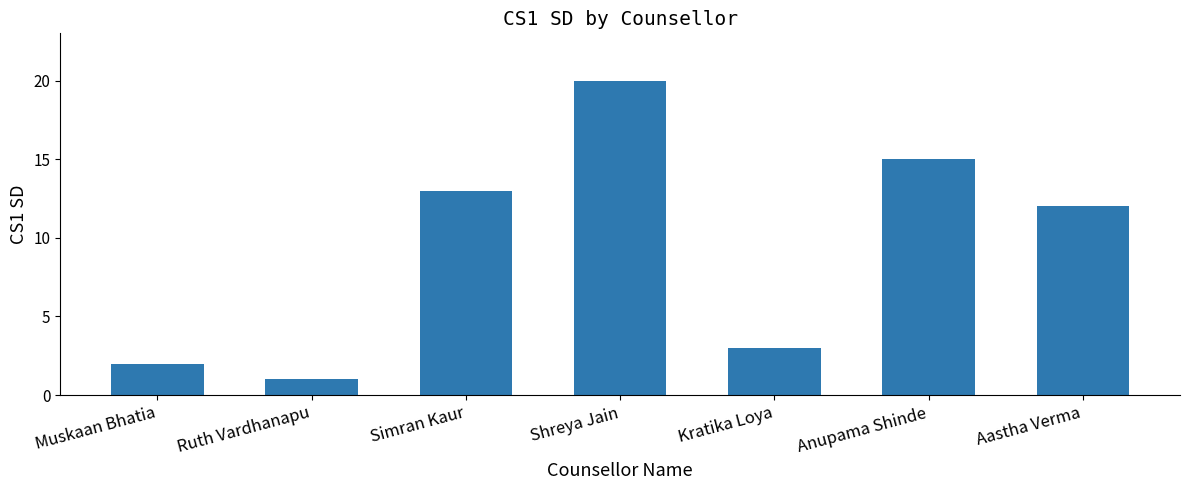

At which label does the data first exceed 12?

Simran Kaur